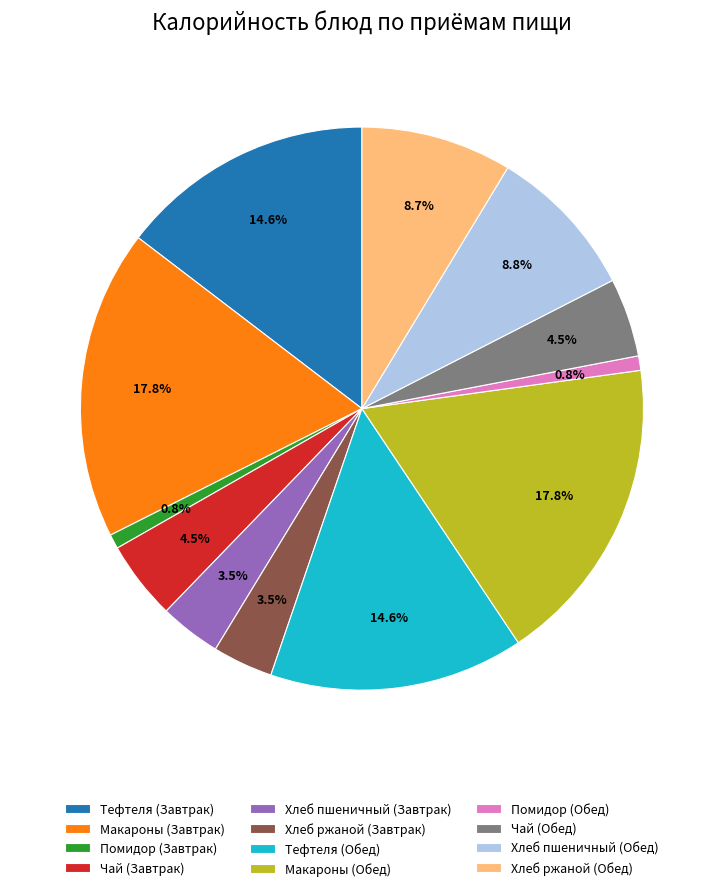

The Помидор (Обед) slice represents 1% of the pie. True or false?

True